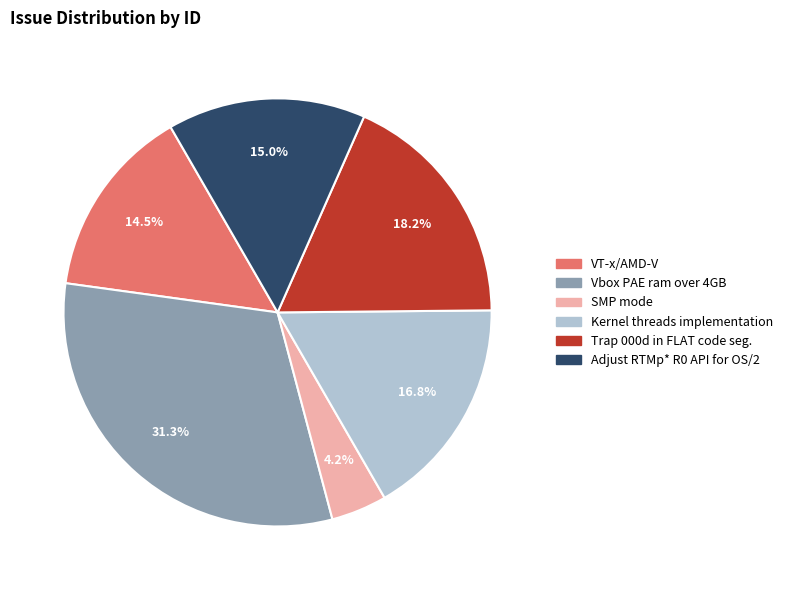

To the nearest percent, what is the average slice percentage?

17%